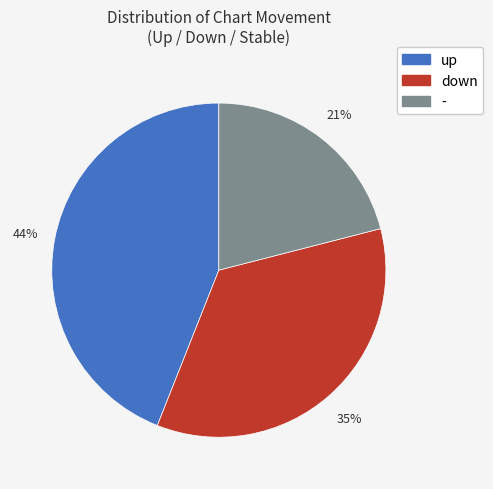

To the nearest percent, what is the combined percentage of - and up?

65%